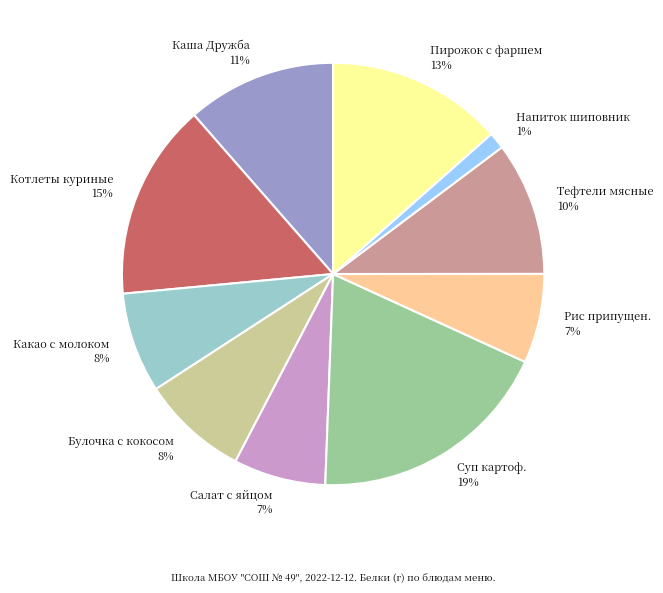

To the nearest percent, what is the average slice percentage?

10%